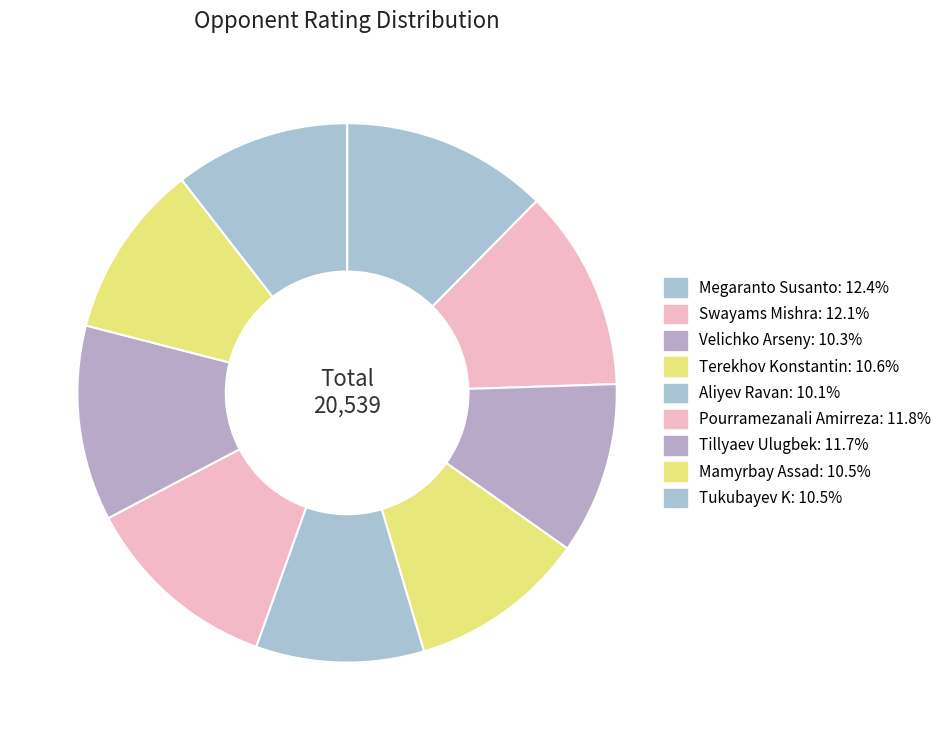

Which has a higher value, Aliyev Ravan or Tillyaev Ulugbek?

Tillyaev Ulugbek